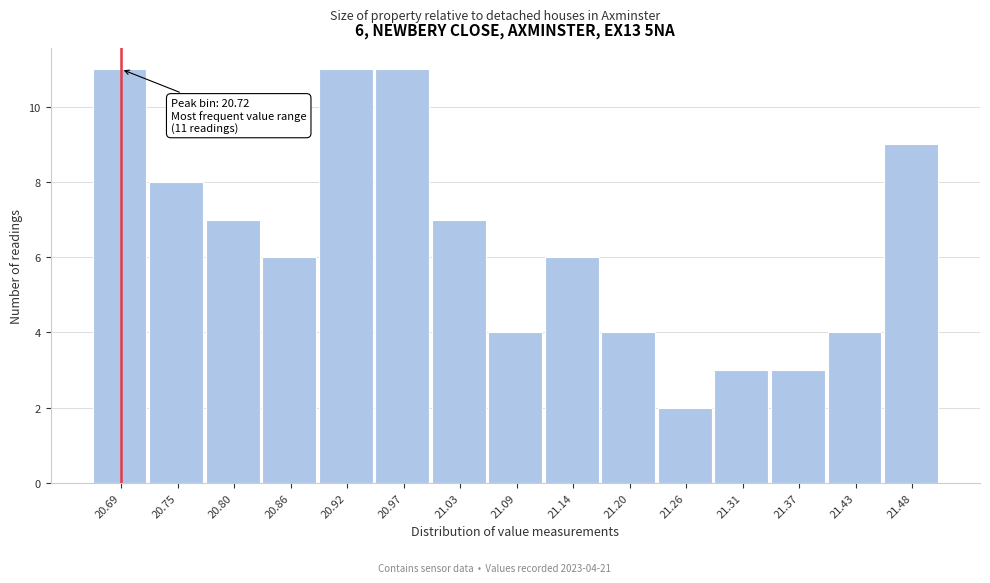

Reading left to right, transcribe all the data shown in this chart.

20.69=11	20.75=8	20.80=7	20.86=6	20.92=11	20.97=11	21.03=7	21.09=4	21.14=6	21.20=4	21.26=2	21.31=3	21.37=3	21.43=4	21.48=9